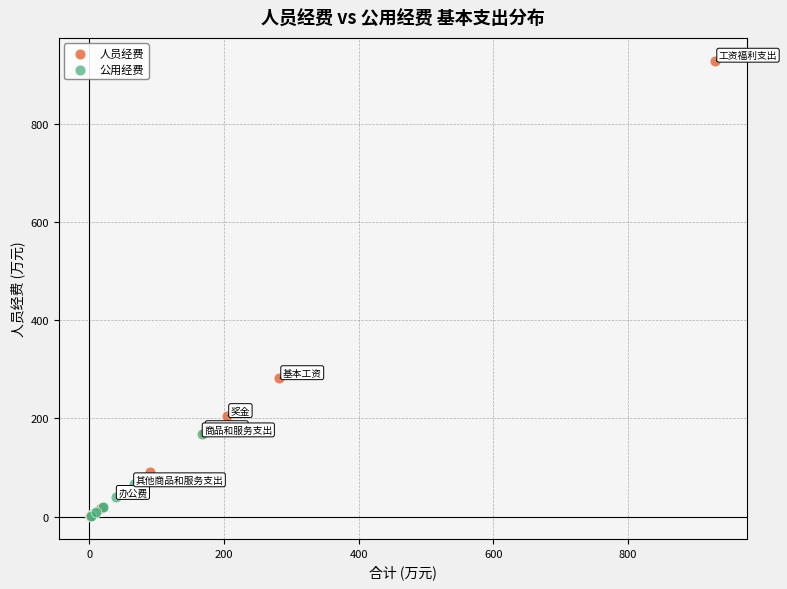

Which series has the largest Y range (max minus min)?

人员经费